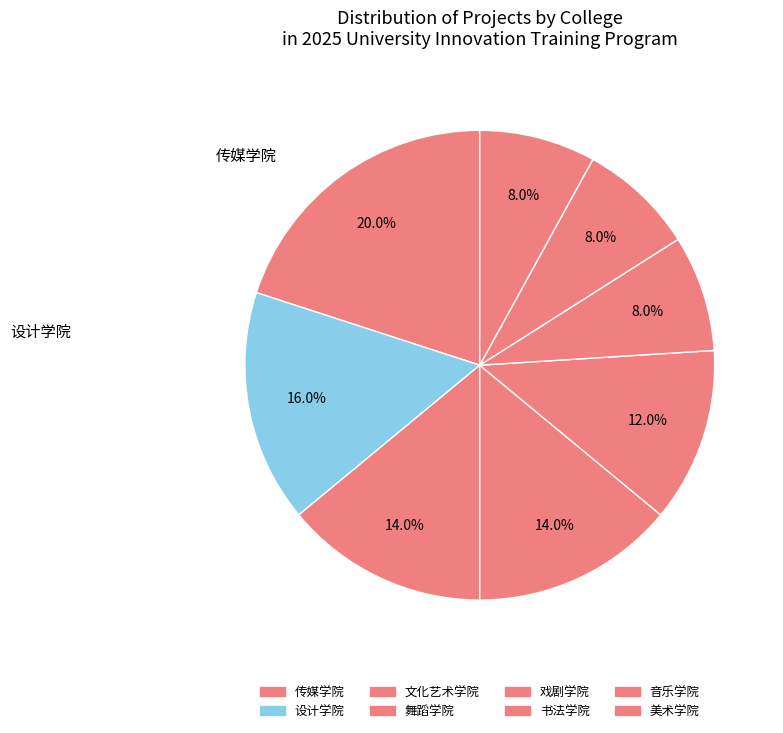

How many slices are in this pie chart?

8